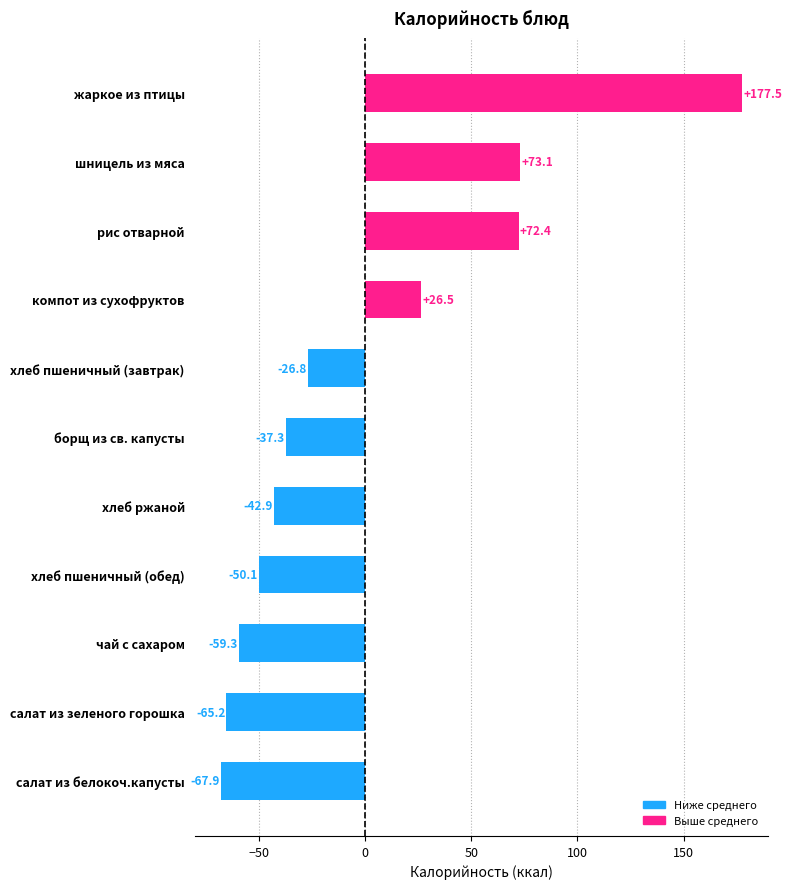

The chart shows a value of 49.9 at рис отварной. True or false?

False